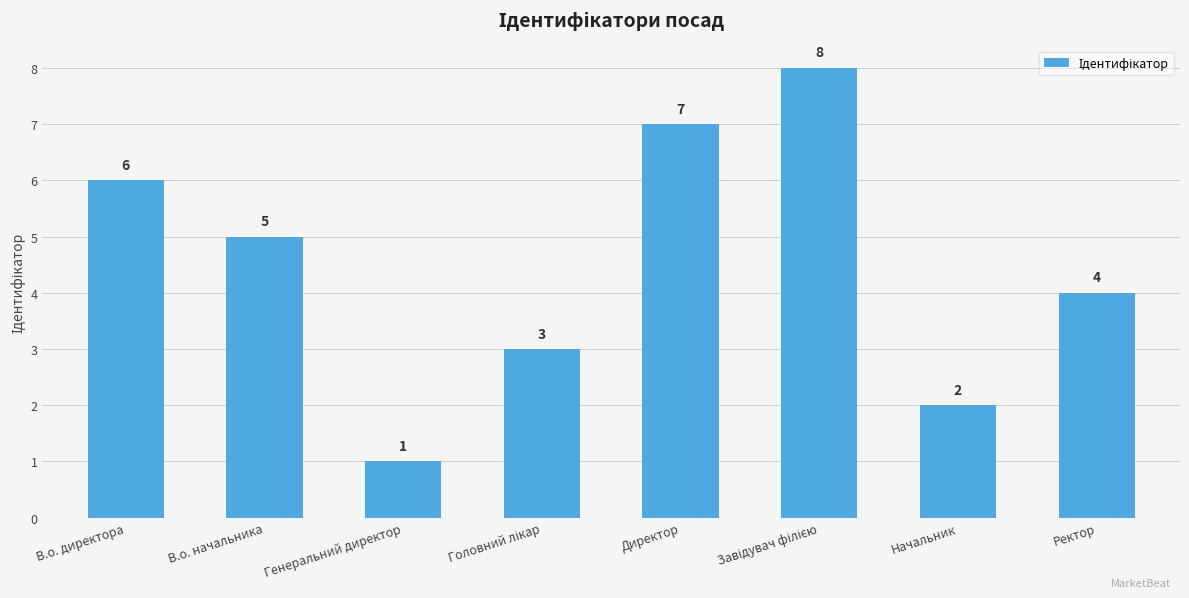

Reading right to left, list all the values displayed in this chart.

4	2	8	7	3	1	5	6